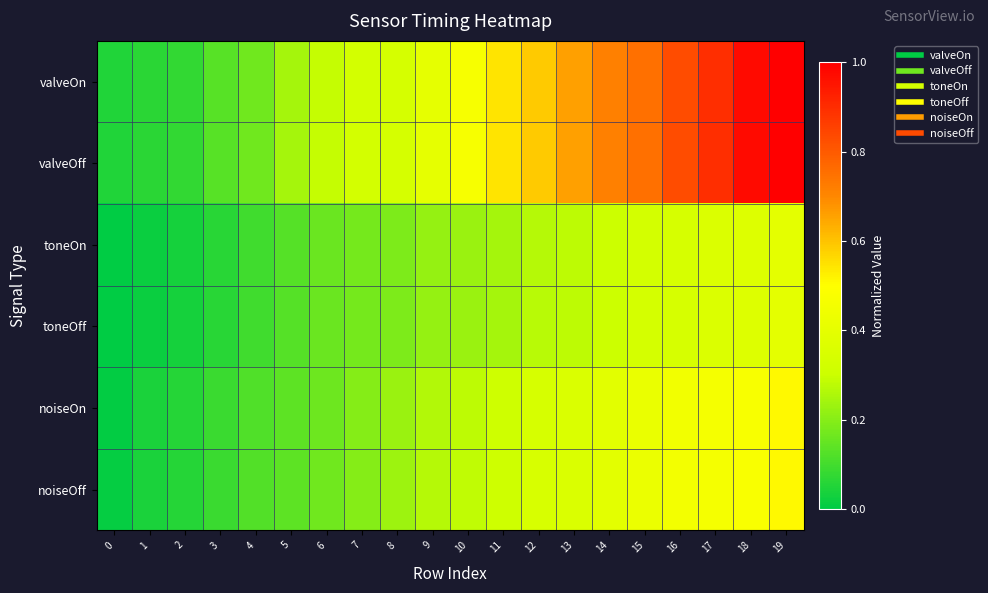

What is the greatest value displayed?

1.0